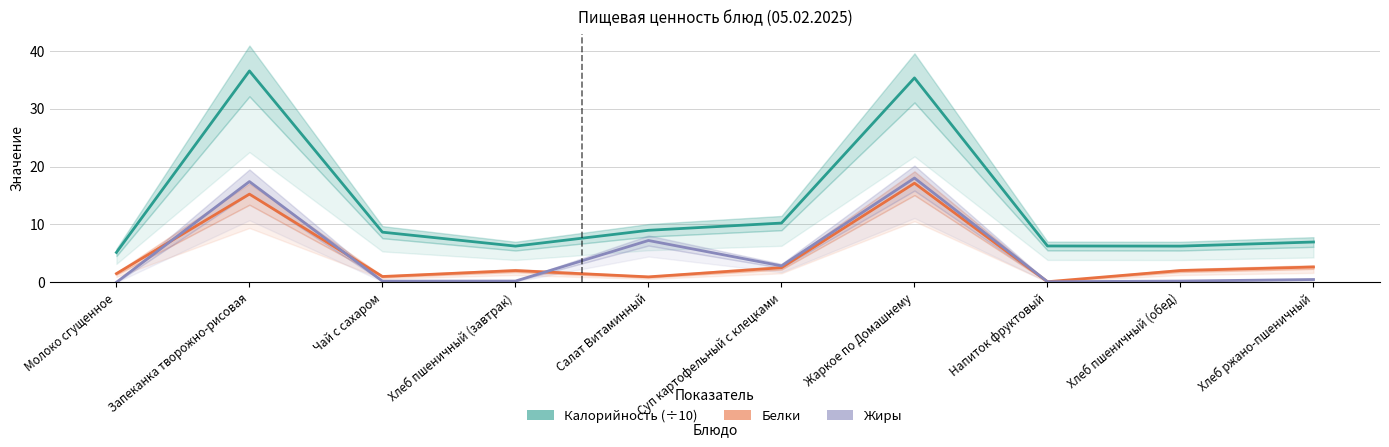

At which category does the chart reach its minimum across all series?

Молоко сгущенное